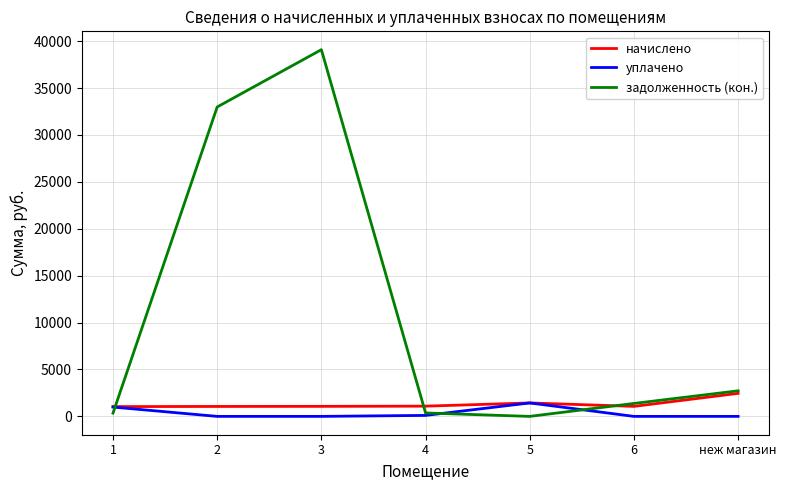

What position from the right is 6?

2